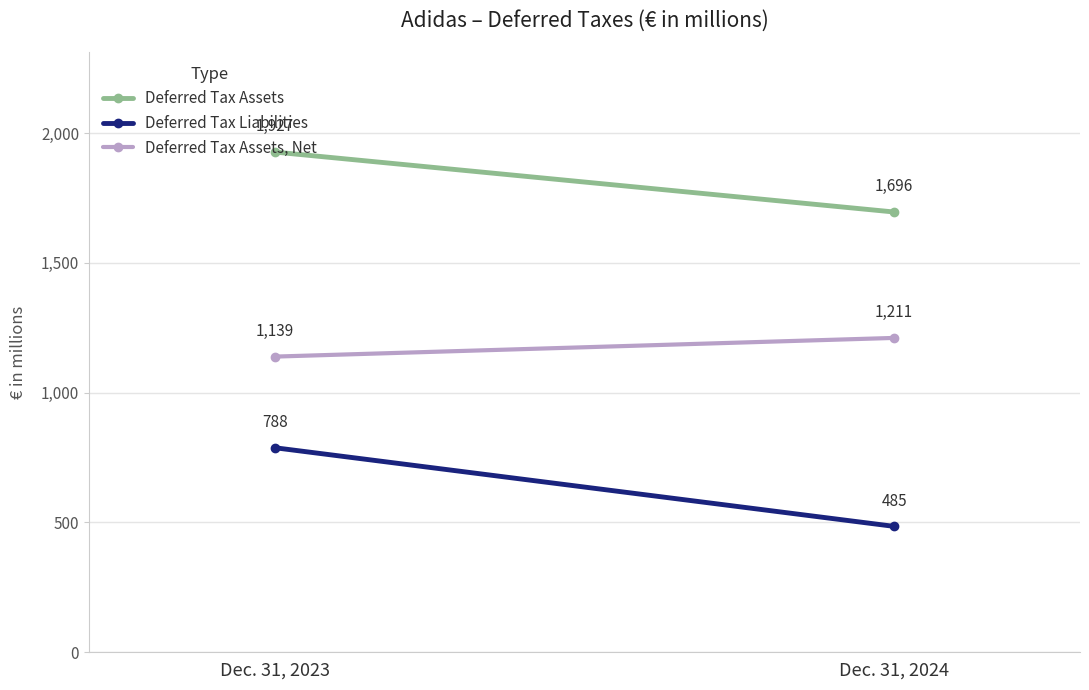

What are all the series names shown in the legend?

Deferred Tax Assets, Deferred Tax Liabilities, Deferred Tax Assets, Net